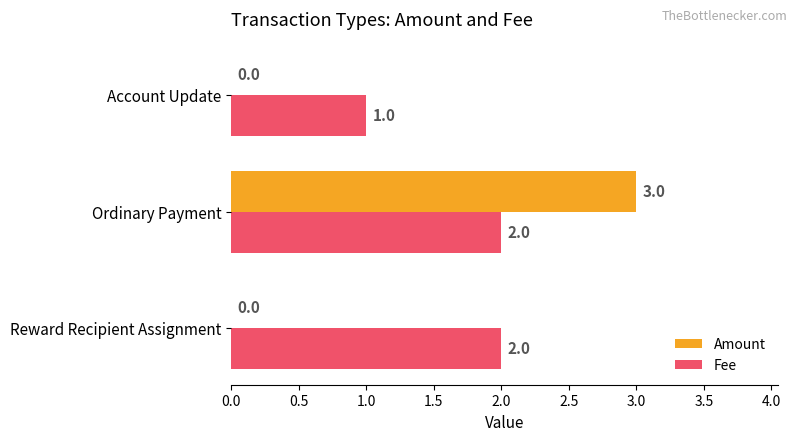

Which series has the largest total across all categories?

Fee